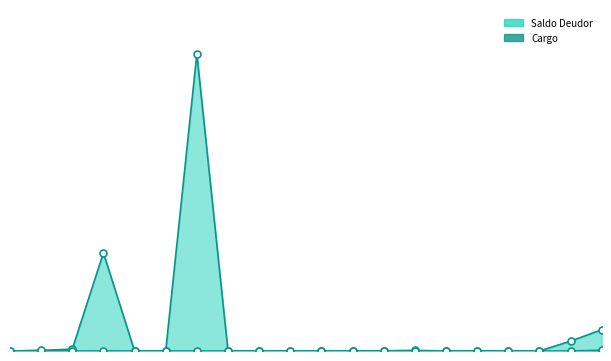

In Cargo, how many points are higher than both neighbors (excluding endpoints)?

3